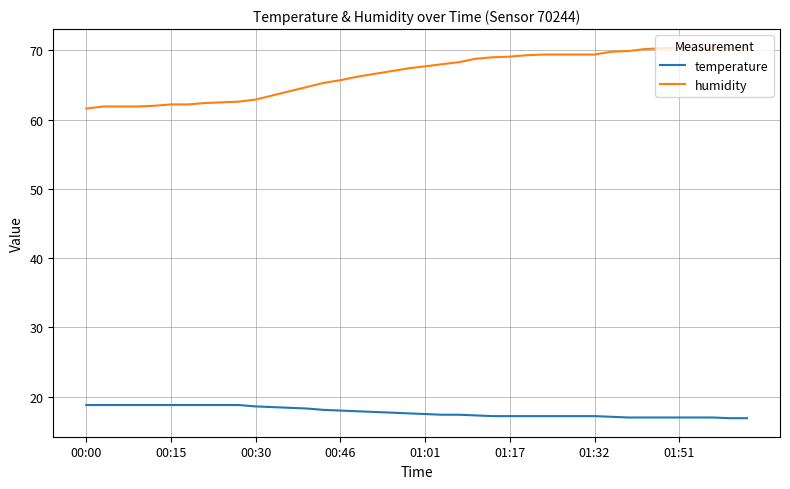

Which series has the largest total across all categories?

humidity